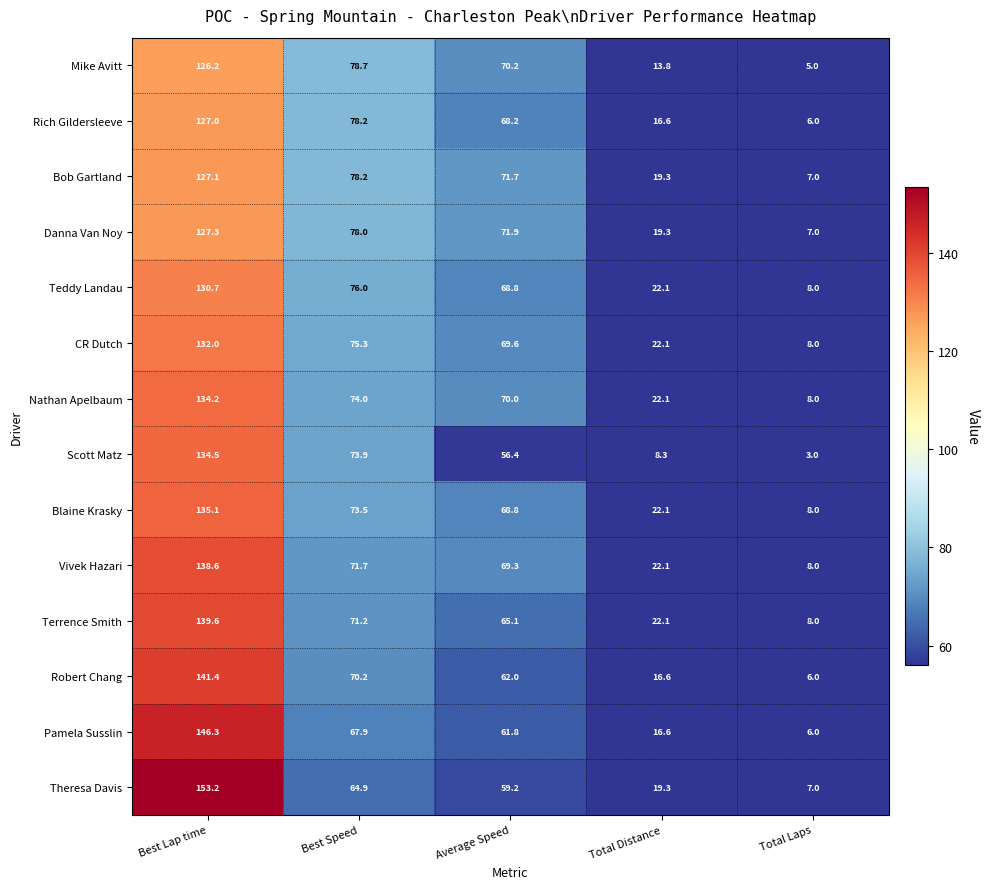

What is the difference between the maximum and minimum values in the Terrence Smith series?

131.6